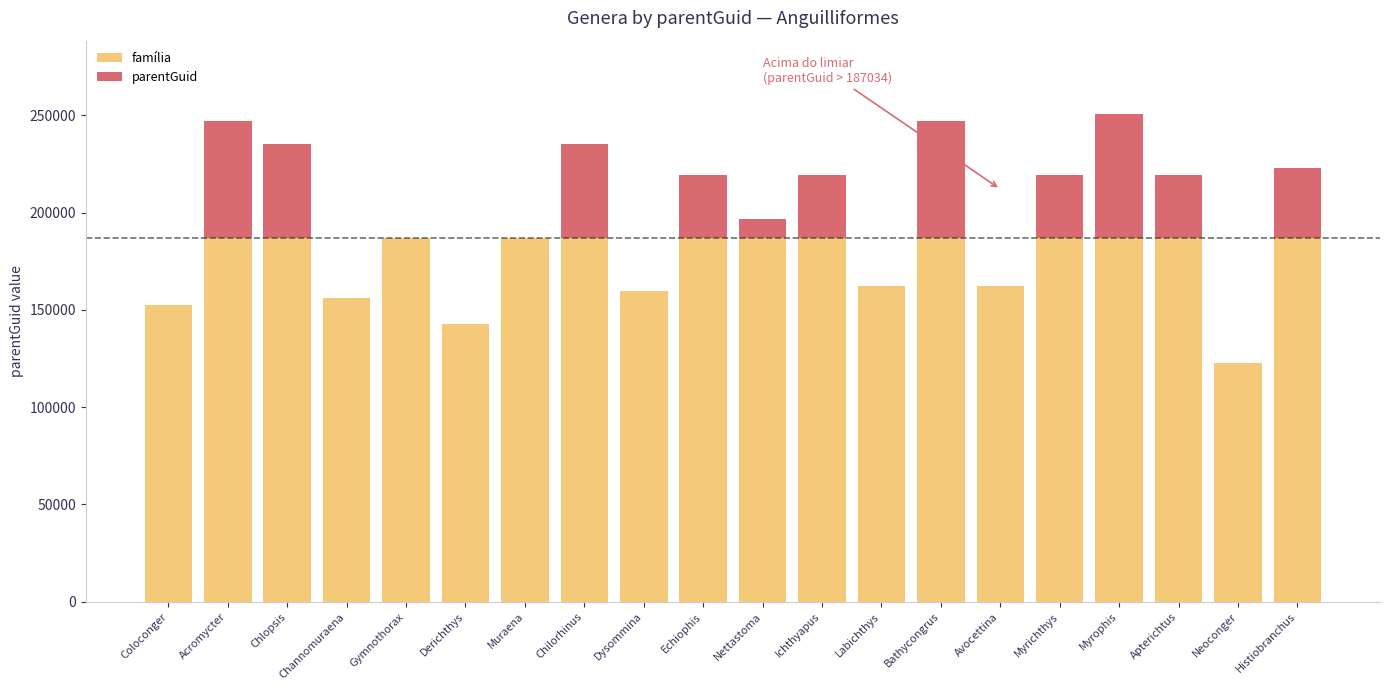

What is the highest value of the família series?

187034